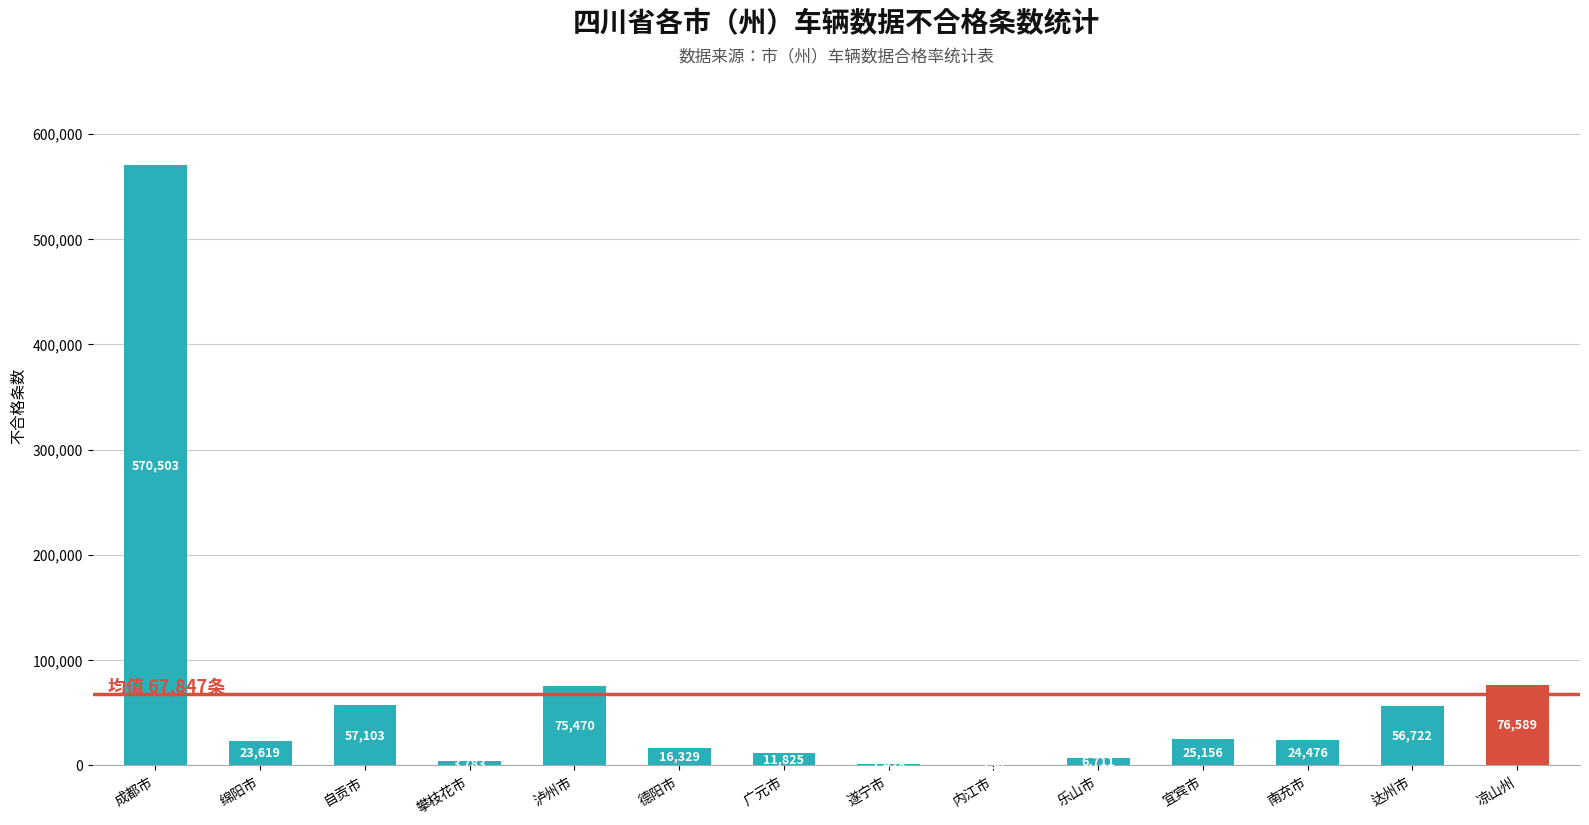

Which has a higher value, 宜宾市 or 达州市?

达州市